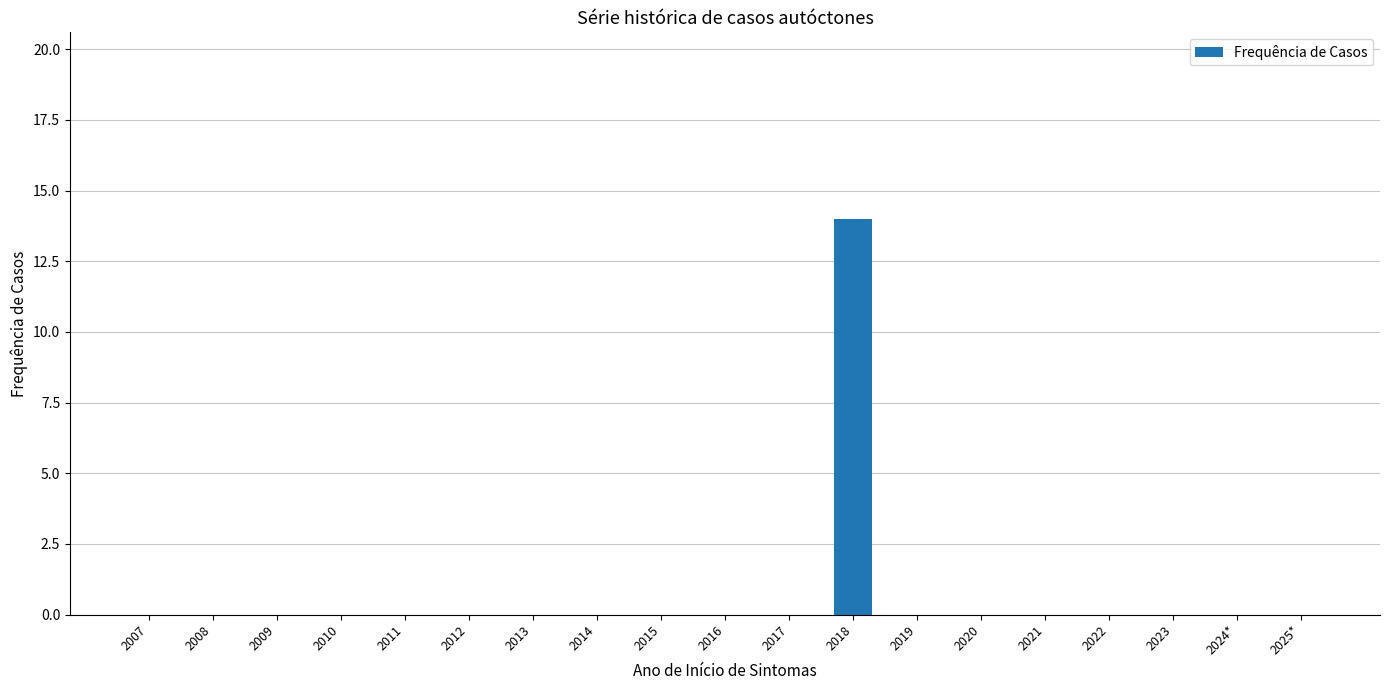

The value at 2015 is 6. True or false?

False